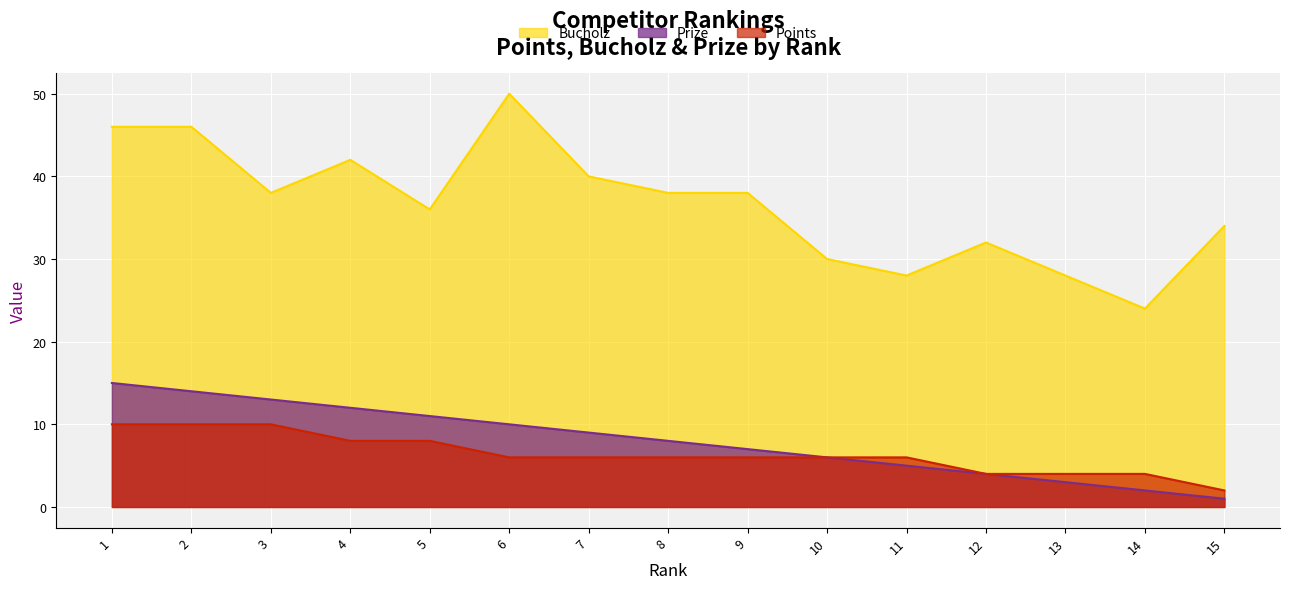

What is the maximum value for Bucholz?

50